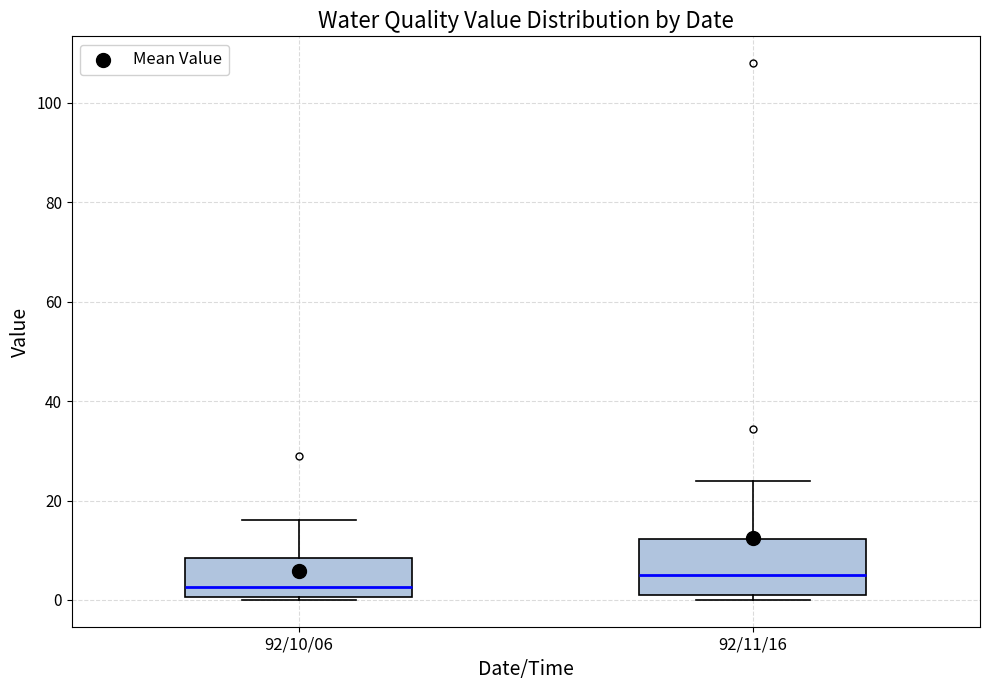

Where does the upper whisker of the box for 92/10/06 end on the y-axis? The values are not printed on the chart, so give them approximately, as read against the axis.

16